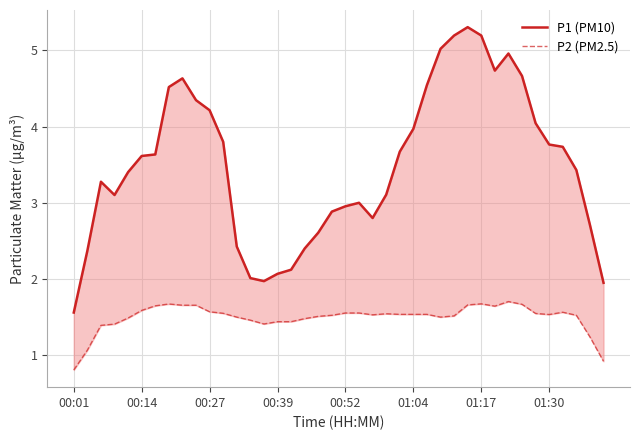

List the series in order of their peak value, highest first.

P1 (PM10), P2 (PM2.5)